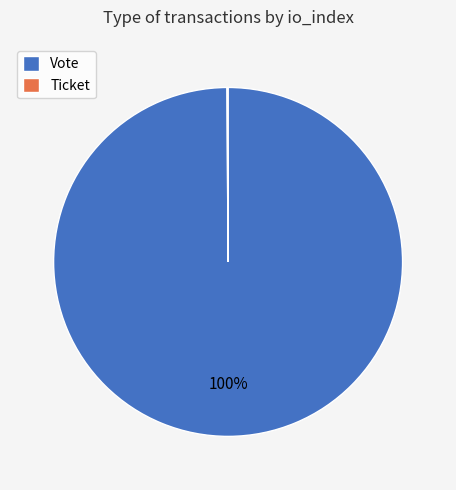

Which category has the biggest portion of the pie?

Vote